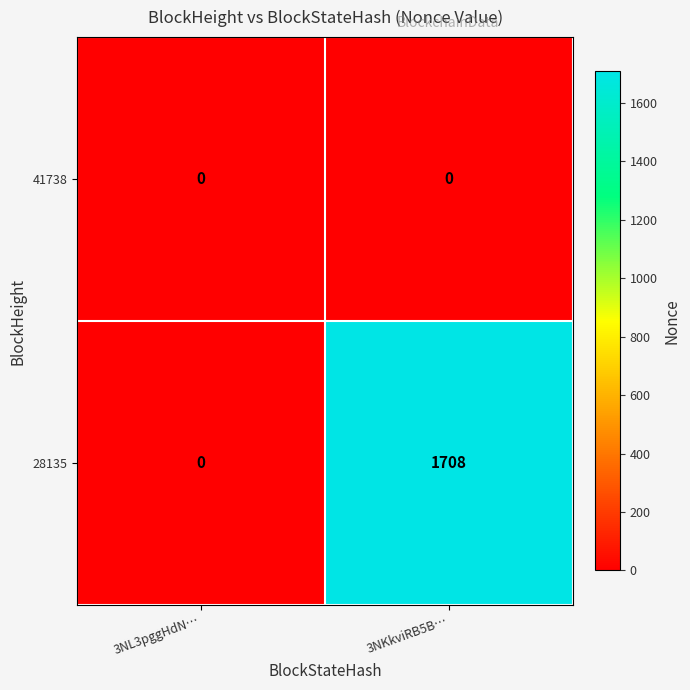

The 28135 series shows 385 at 3NKkviRB5B…. True or false?

False